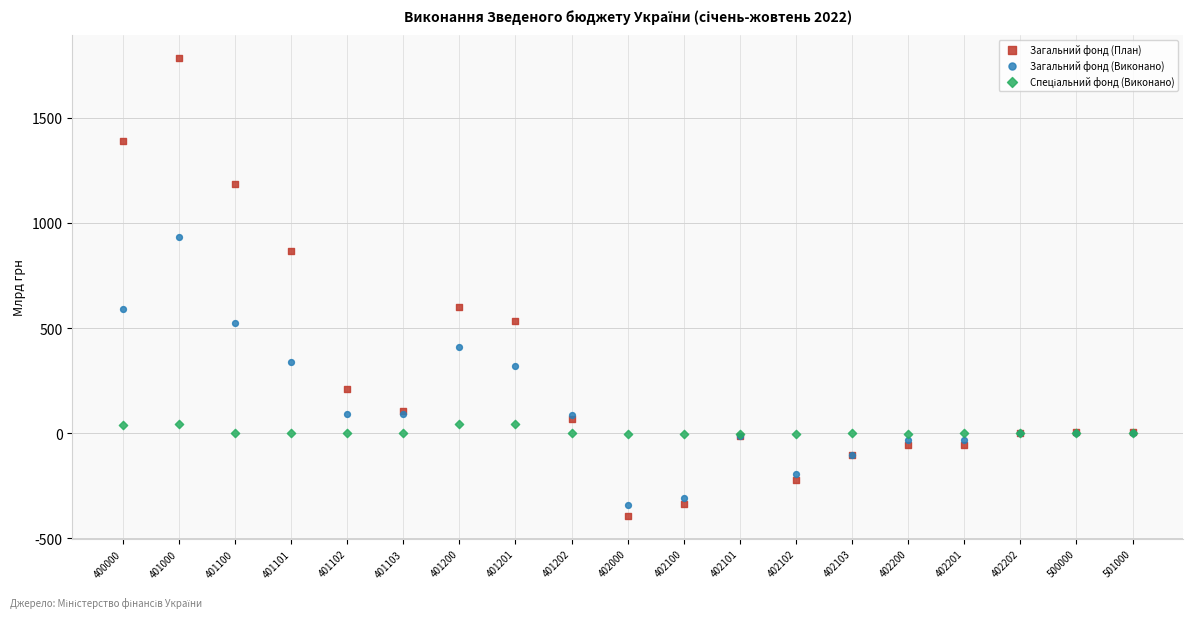

Which series contains the highest Y value?

Загальний фонд (План)